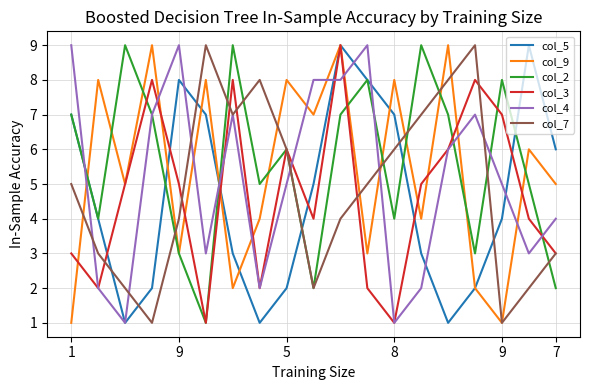

What are all the series names shown in the legend?

col_5, col_9, col_2, col_3, col_4, col_7